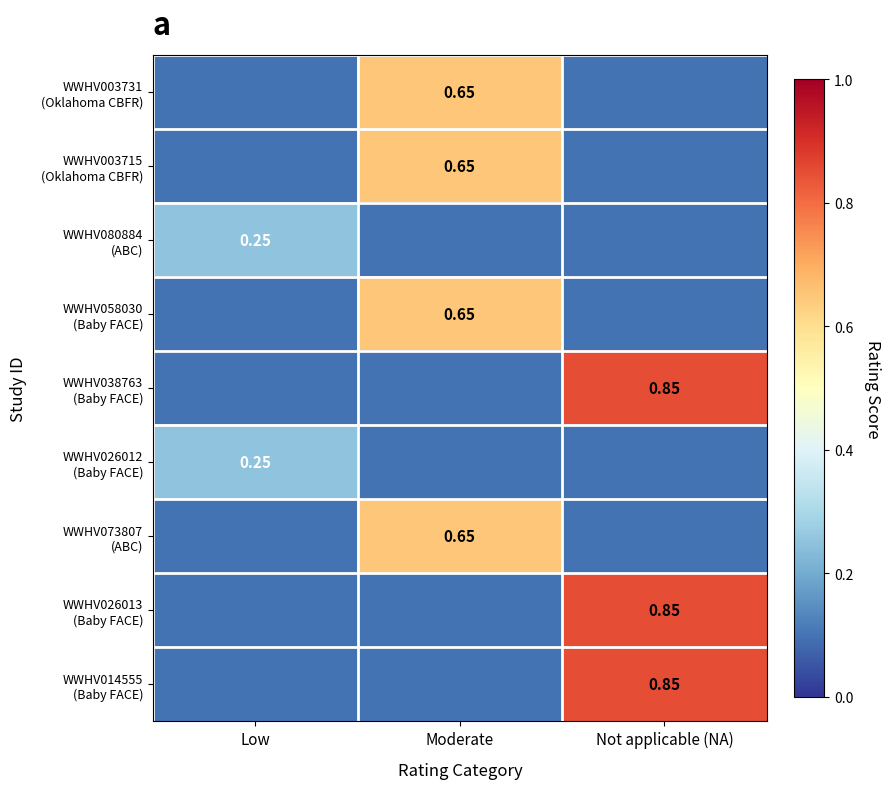

The value of WWHV014555 (Baby FACE) at Moderate is 0.1. True or false?

True